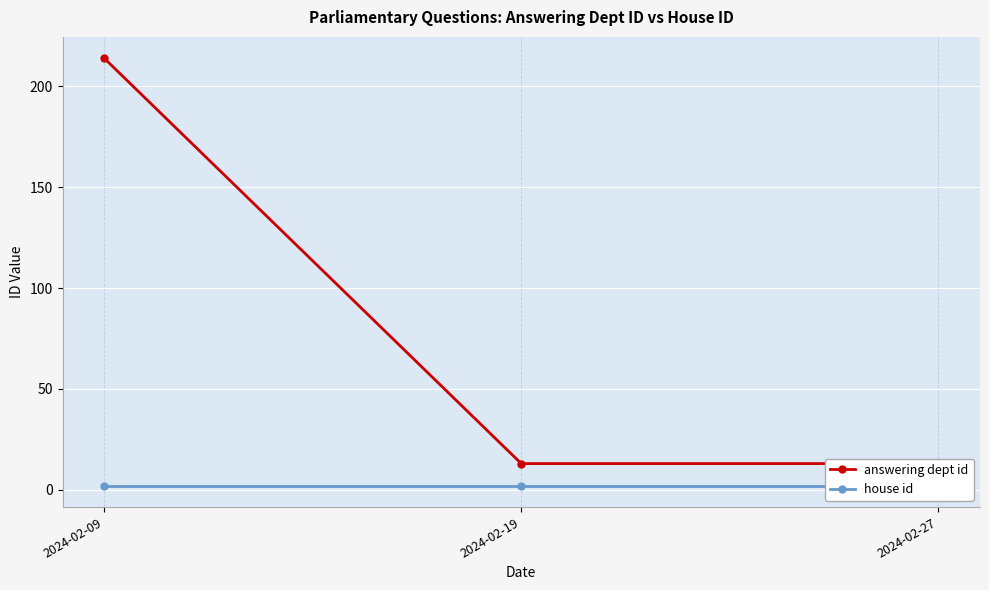

What is the total value across all series at 2024-02-27?

15